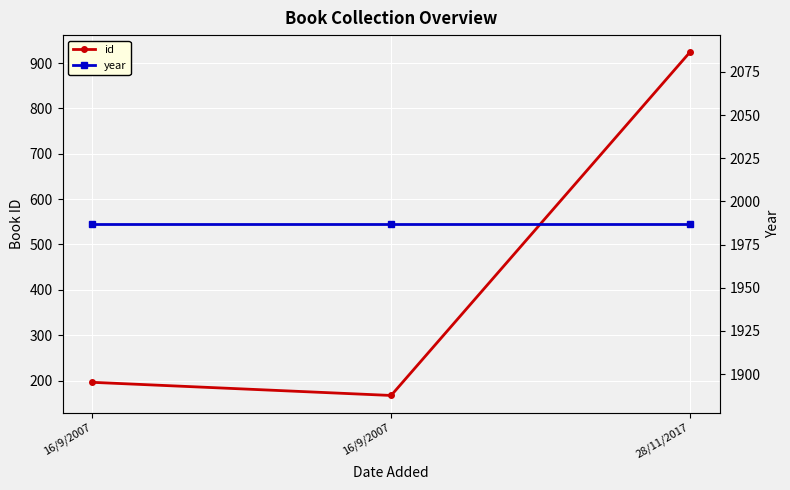

What is the approximate value of year at 28/11/2017?

1987